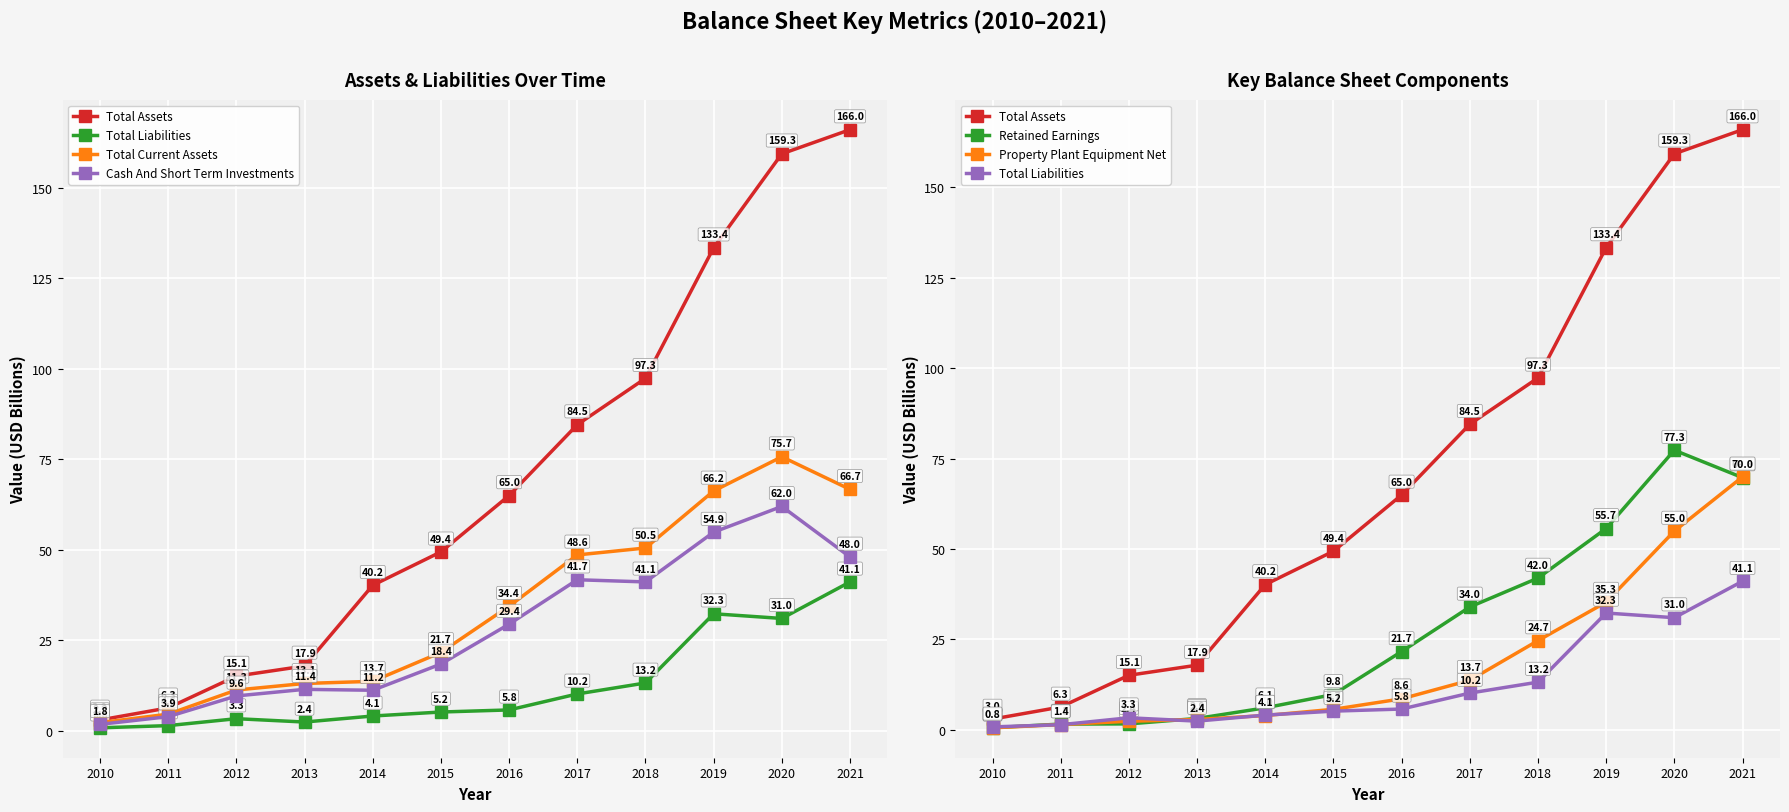

How many values in the Total Assets series are below 64?

6